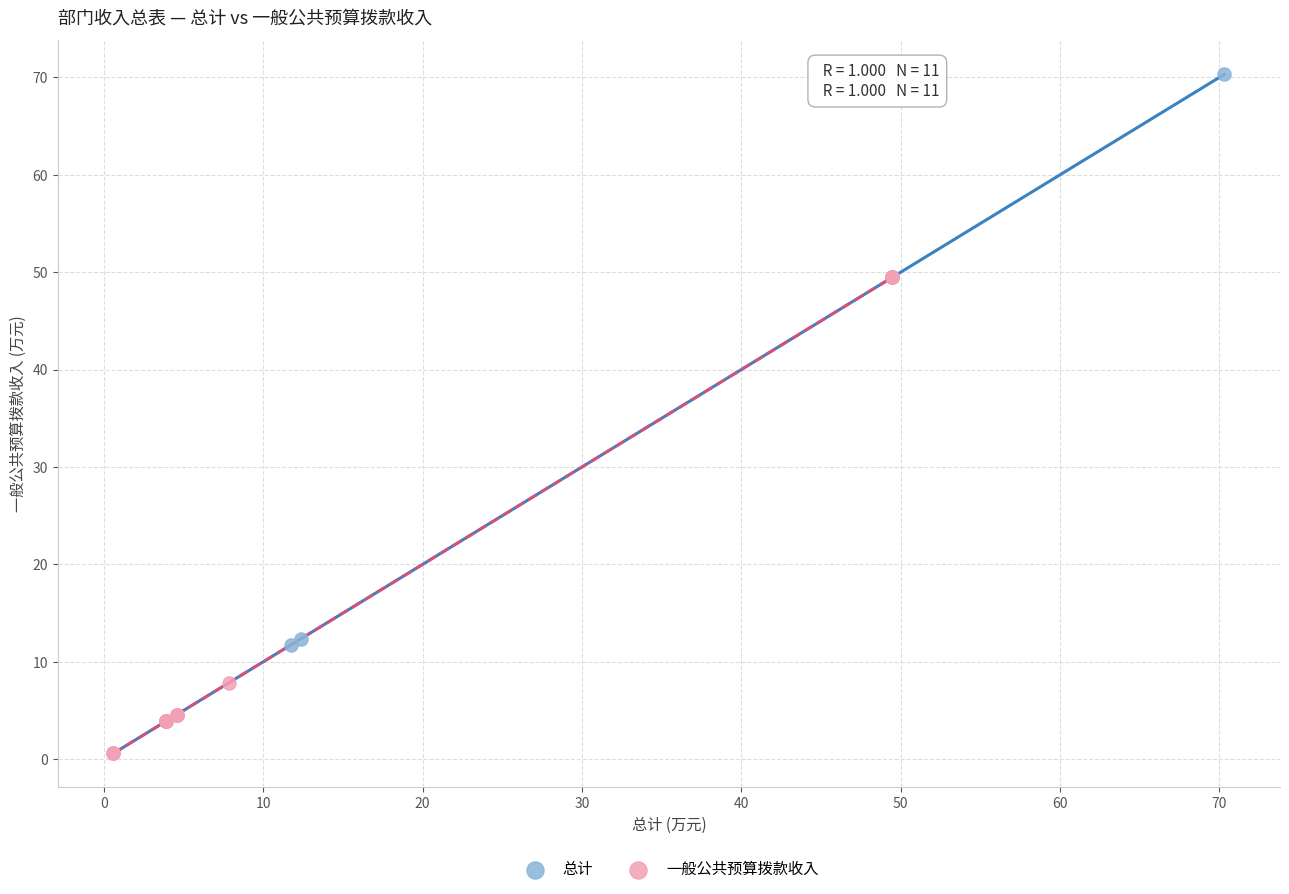

What are all the series names shown in the legend?

总计, 一般公共预算拨款收入